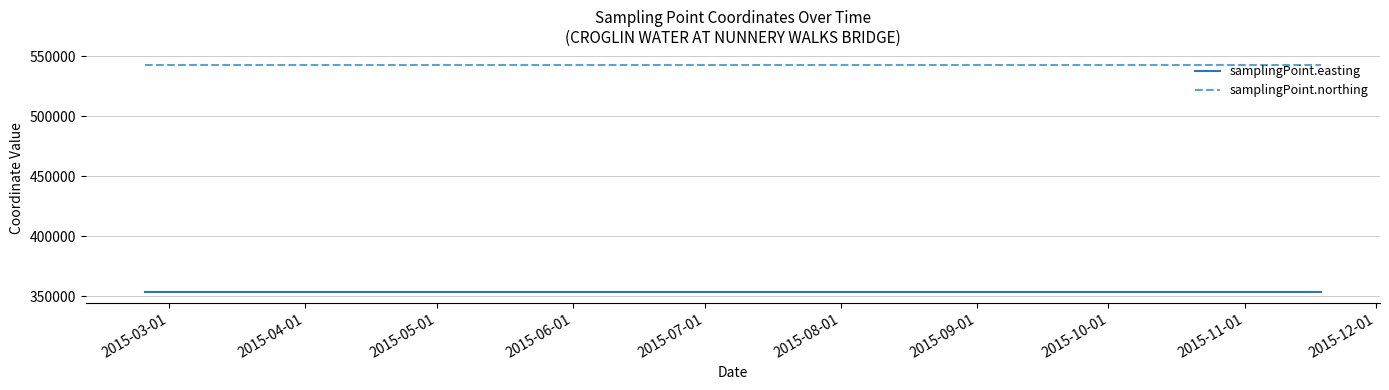

What is the sum of all samplingPoint.northing values?

2171196